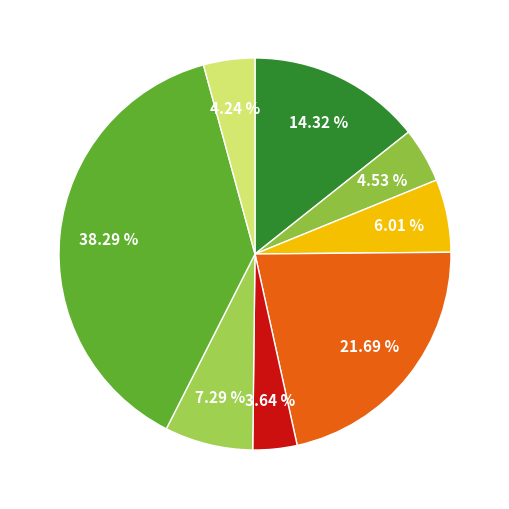

How many slices are in this pie chart?

8